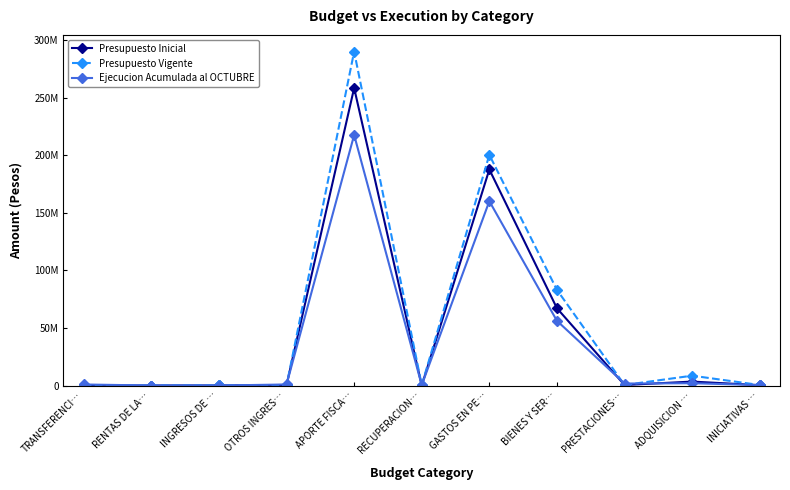

Does the chart display data point markers on the line(s)?

Yes